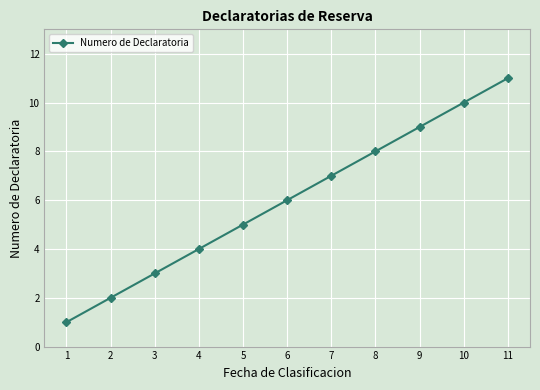

What is the ratio of the value at 10 to the value at 1?

10.0